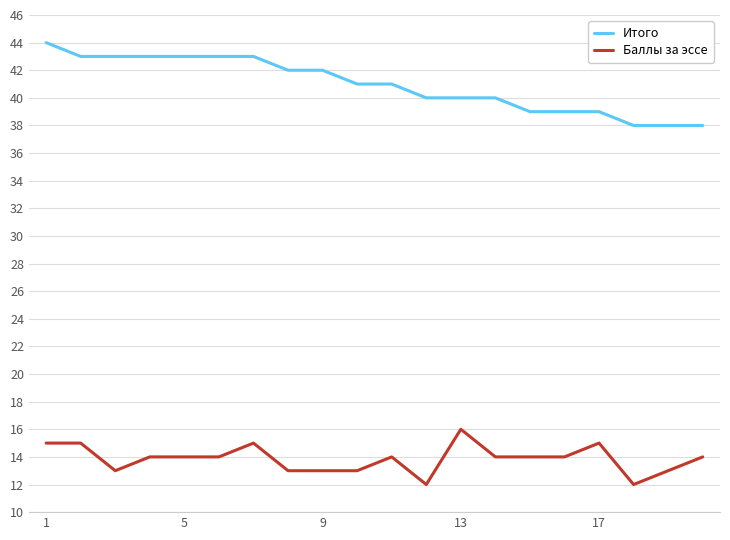

Reading left to right, transcribe all the data shown in this chart.

Итого: 44	43	43	43	43	43	43	42	42	41	41	40	40	40	39	39	39	38	38	38
Баллы за эссе: 15	15	13	14	14	14	15	13	13	13	14	12	16	14	14	14	15	12	13	14